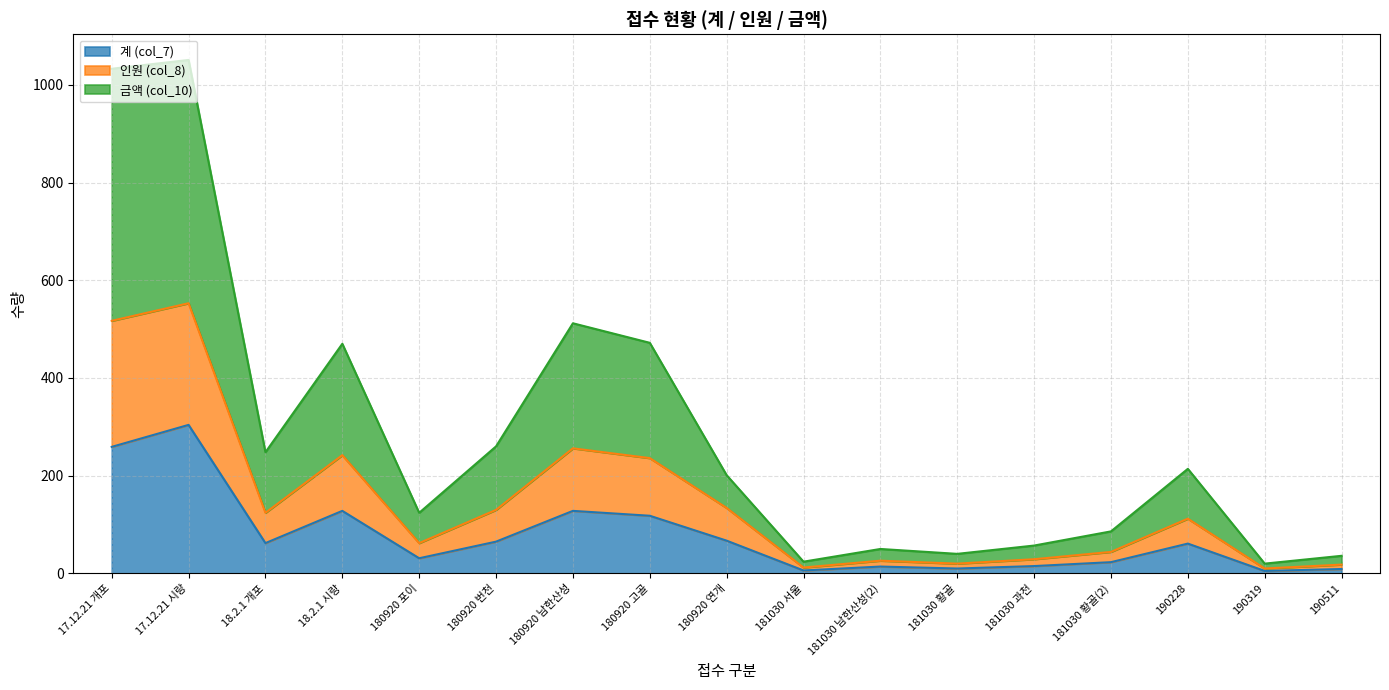

How many interior local valleys does the 인원 (col_8) series have?

5